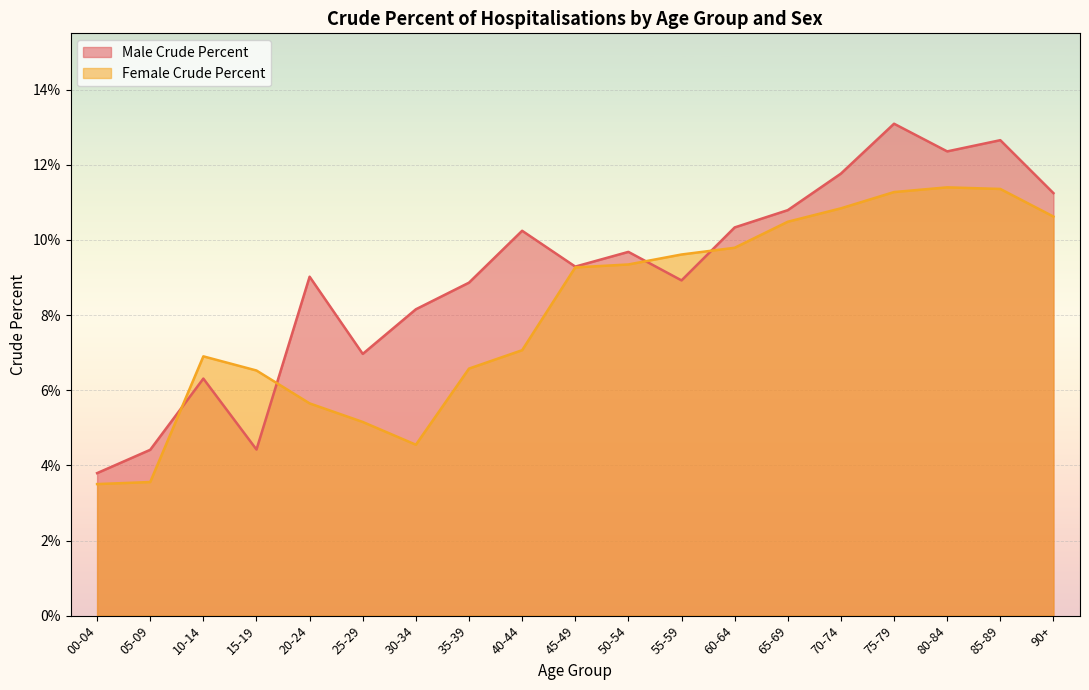

Count the number of data series in this chart.

2